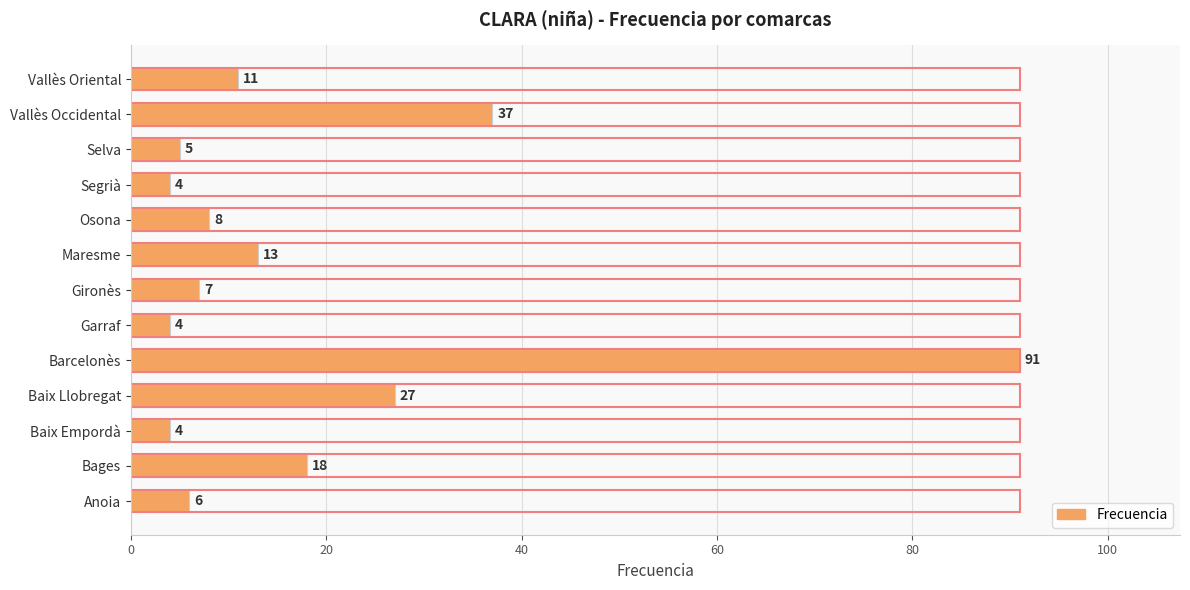

What is the difference between the maximum and minimum values?

87